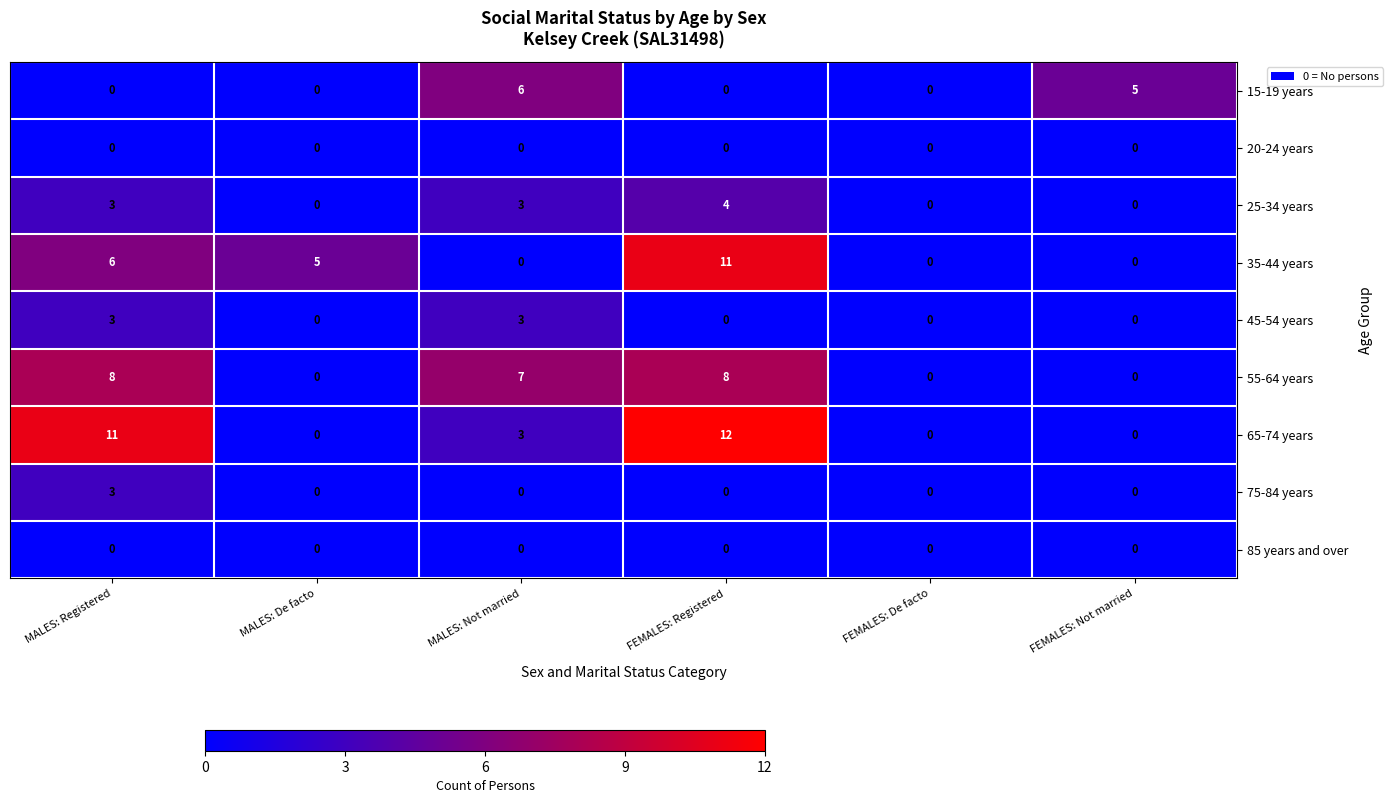

What is the difference between the maximum and second lowest values in the 65-74 years series?

12